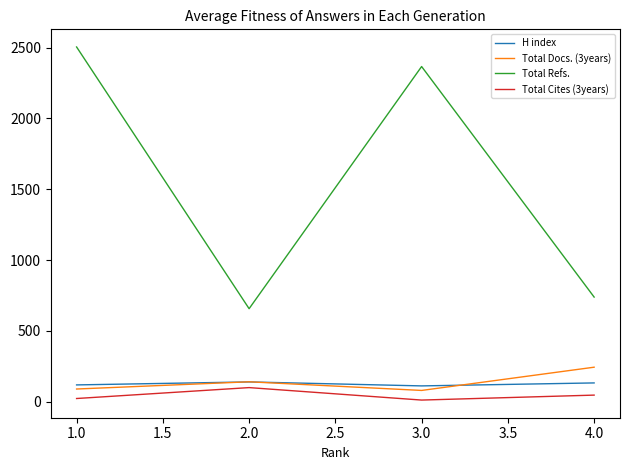

Which series has the widest spread of values?

Total Refs.